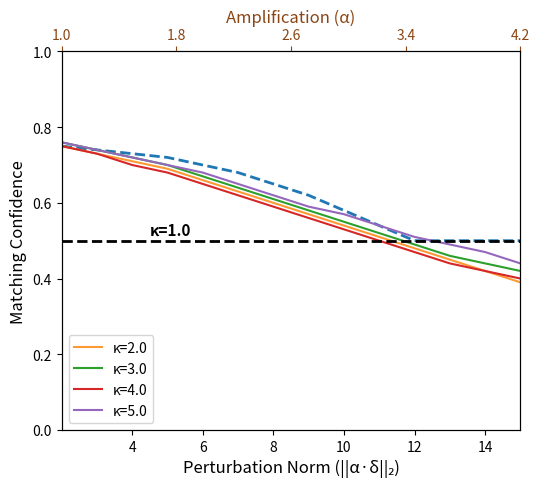

True or false: kappa=1.0 has more than 2 interior local peaks.

False